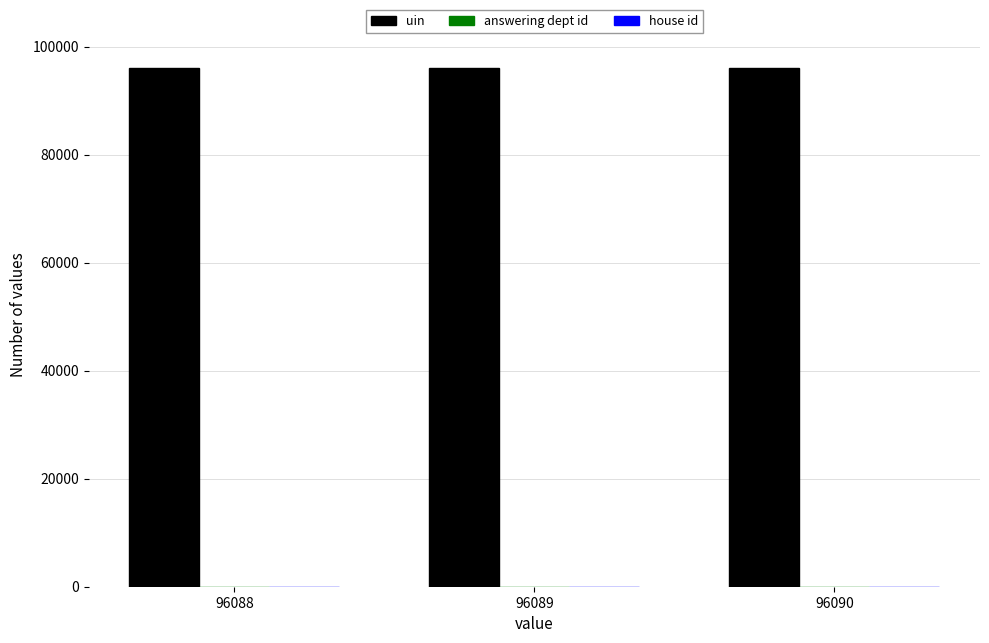

Which series has the largest total across all categories?

uin